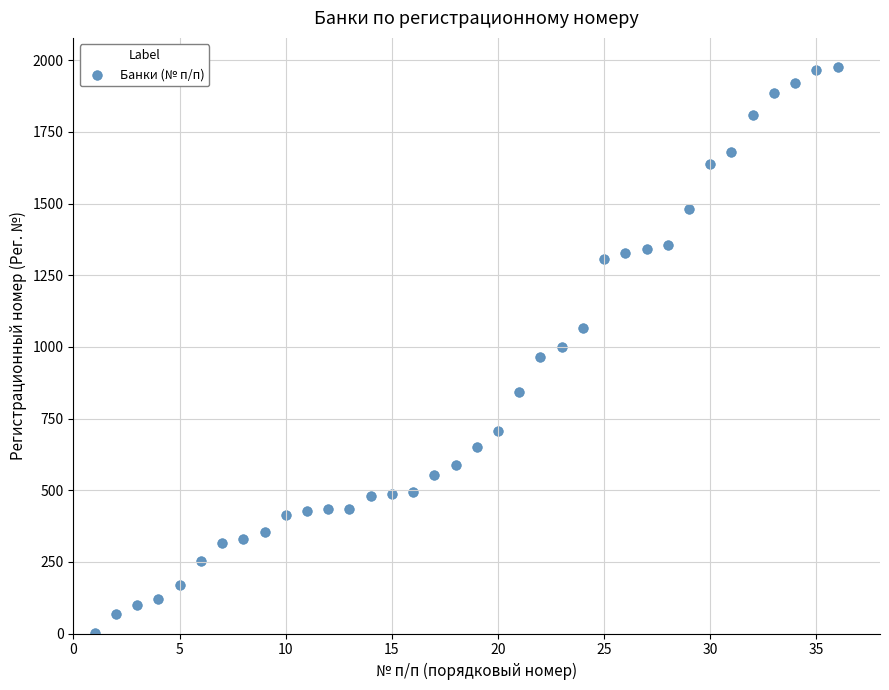

What is the range of Y values (max minus min)?

1977